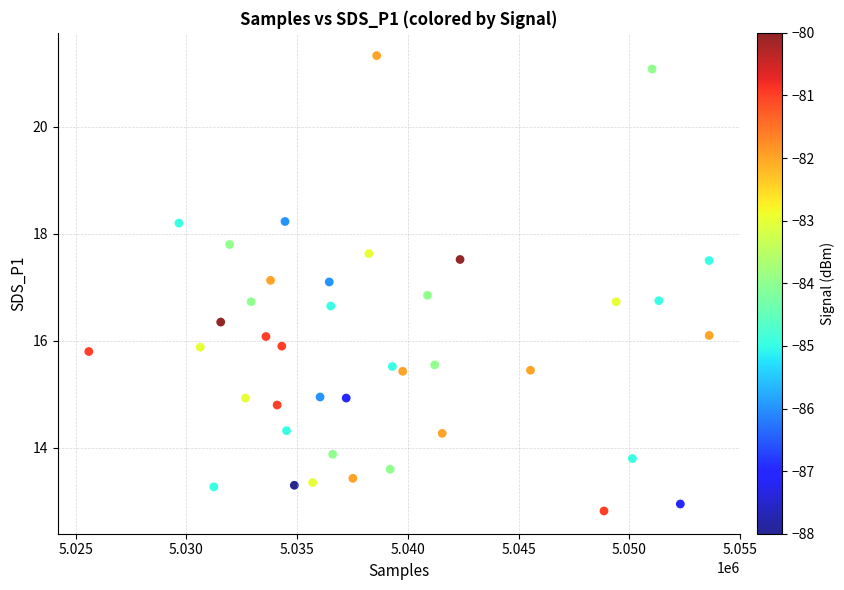

What is the range of Y values (max minus min)?

8.5